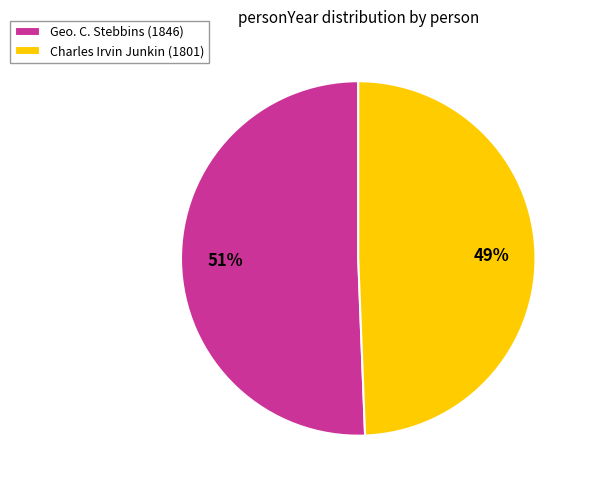

To the nearest percent, what is the average slice percentage?

50%